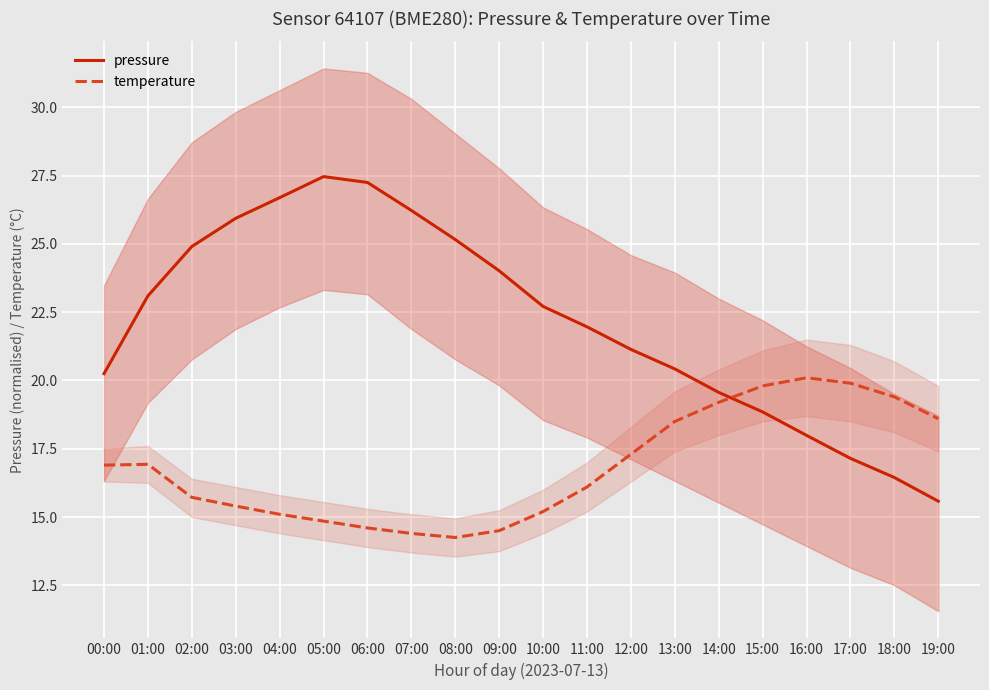

What are all the series names shown in the legend?

pressure, temperature